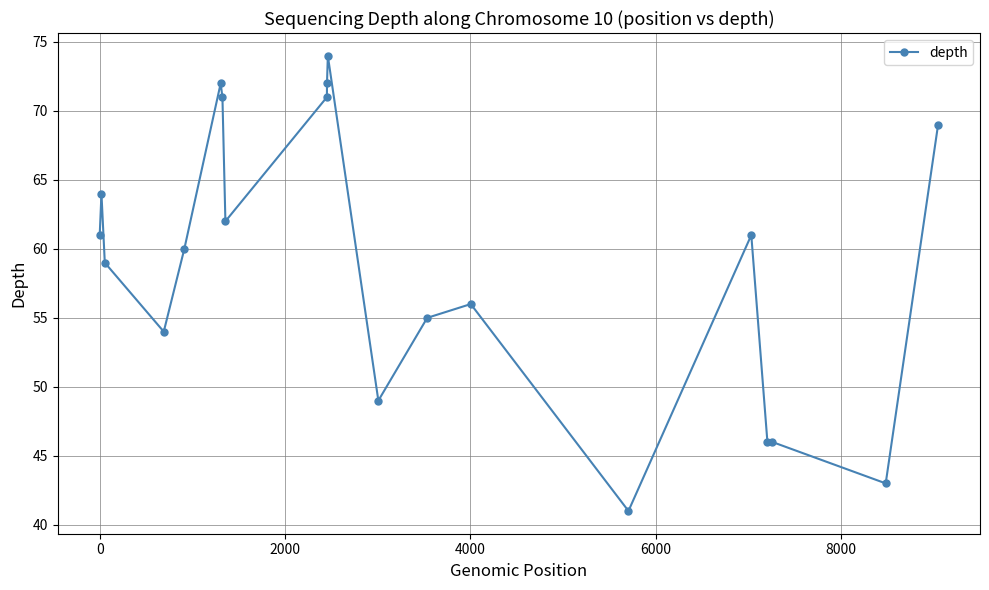

True or false: the data has more than 0 interior local peaks.

True